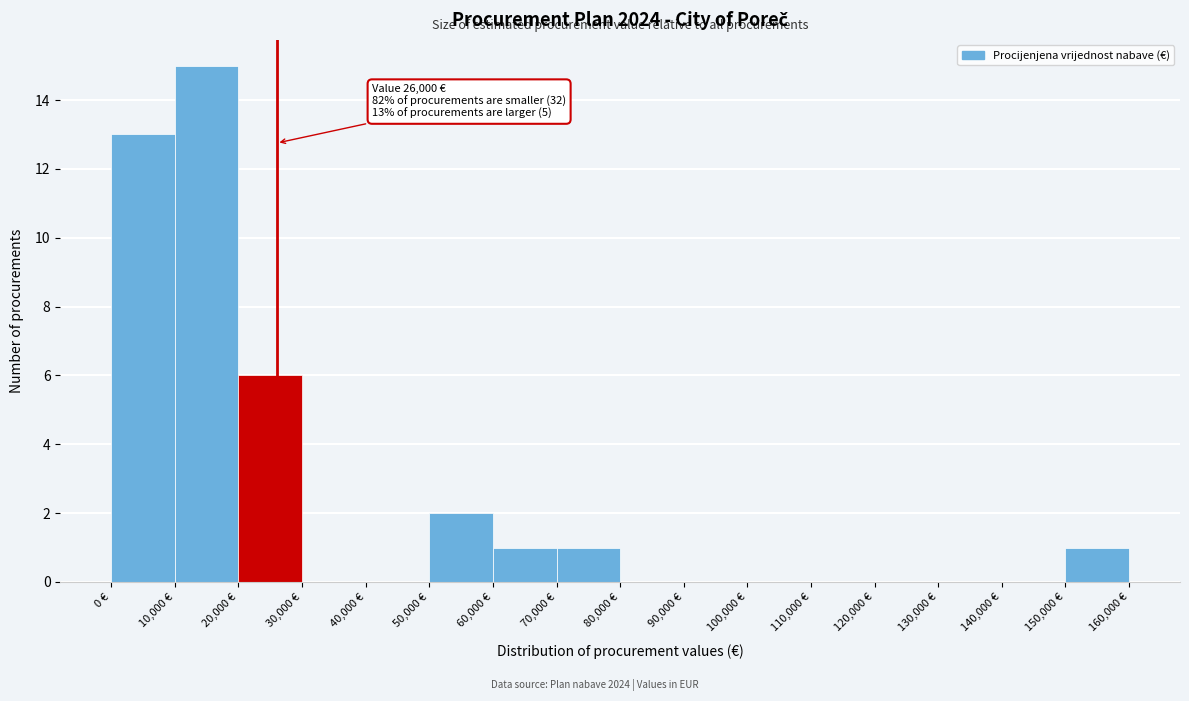

Over which range of the x-axis is the bar tallest?

10000 to 20000